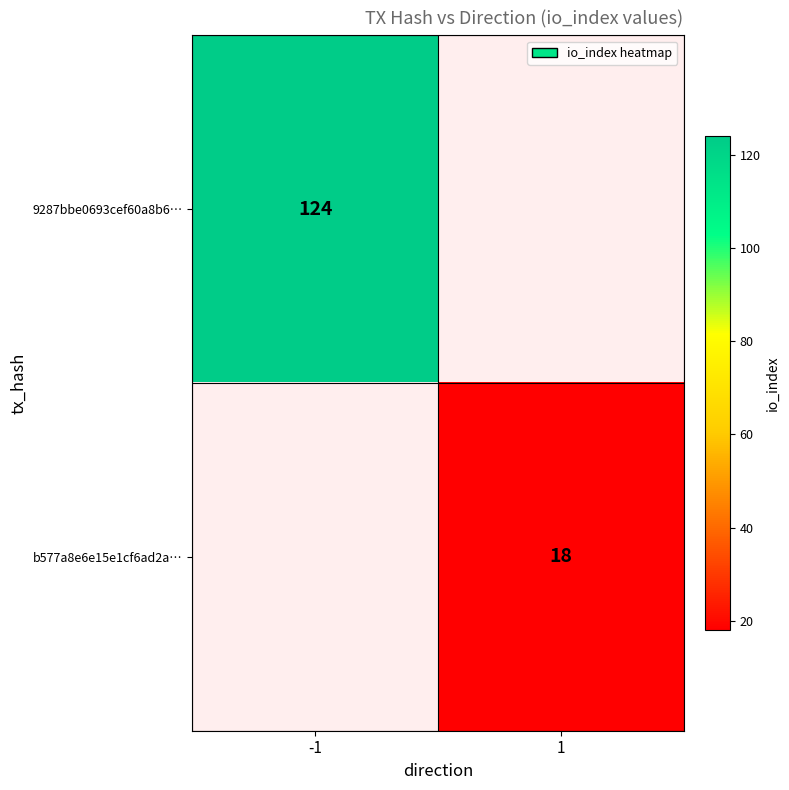

How many categories are shown in the chart?

2